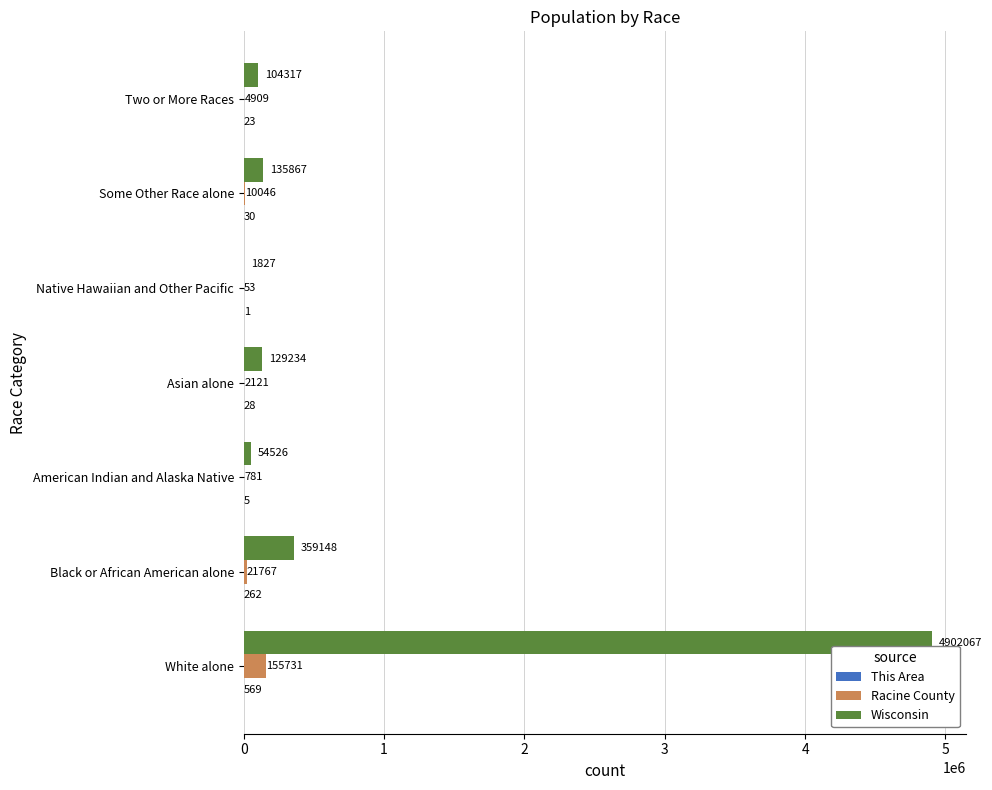

Is the value of Racine County at Black or African American alone greater than the value of Wisconsin at White alone?

No